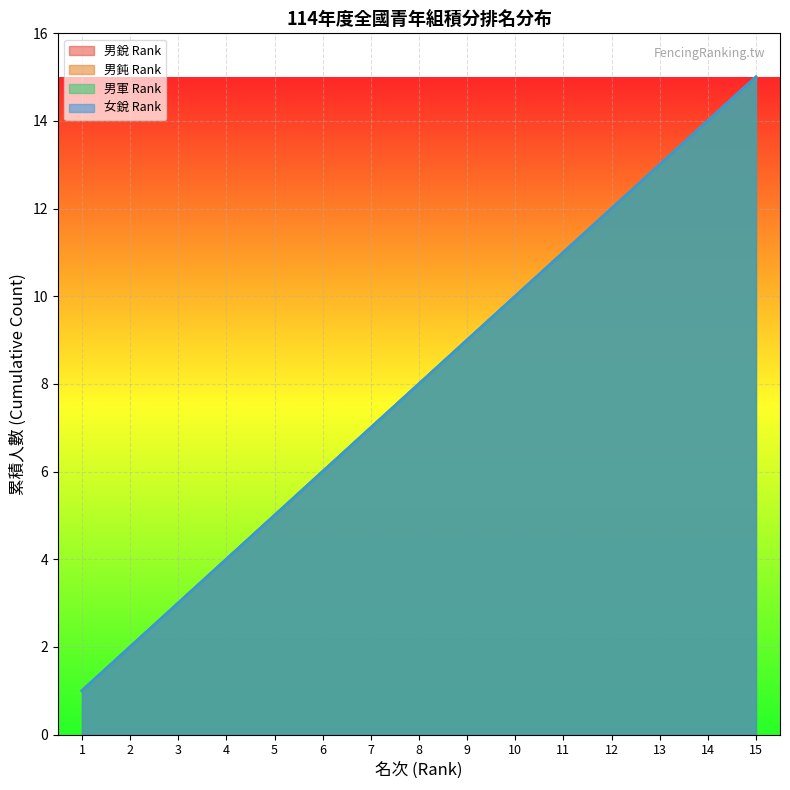

At which label does 男軍 Rank first exceed 8?

9